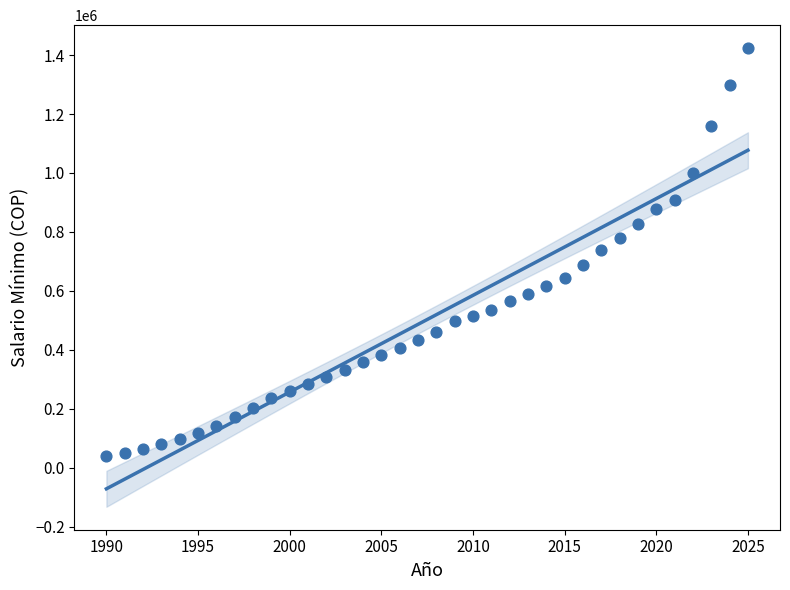

What is the range of Y values (max minus min)?

1382475